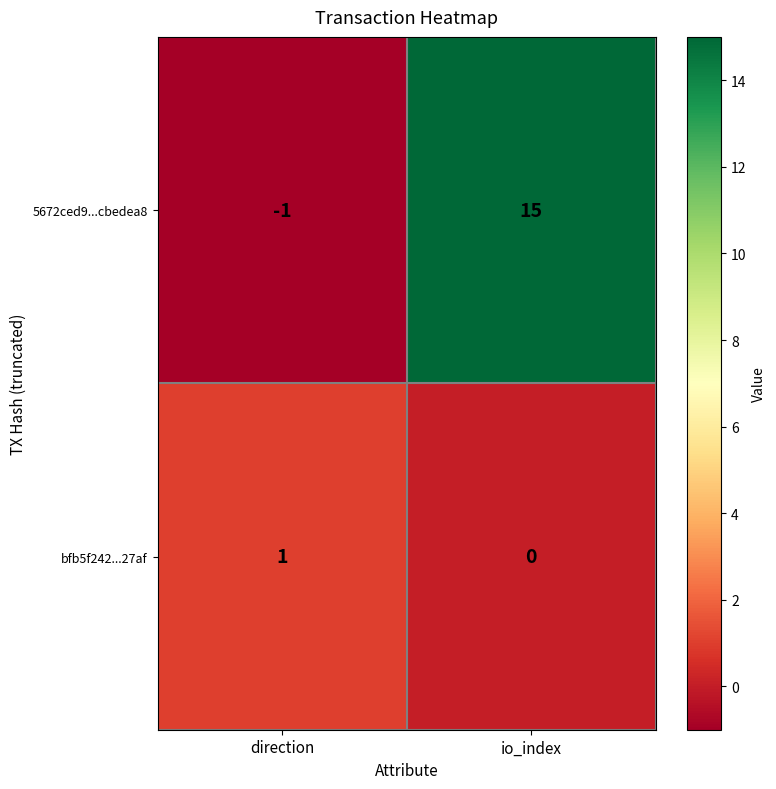

Which label corresponds to the largest value in the chart?

io_index